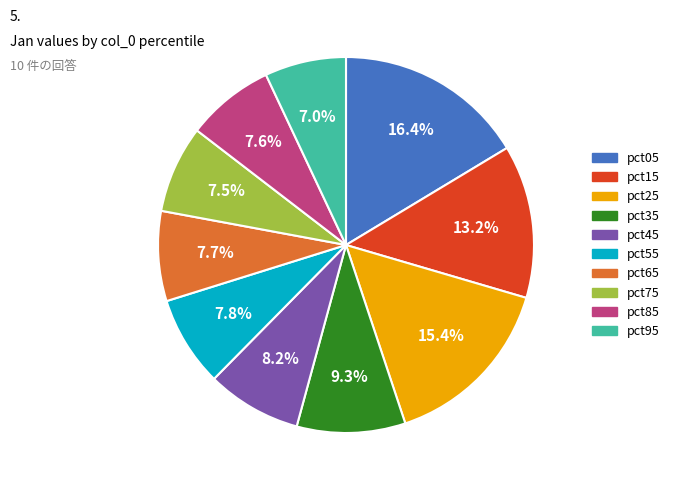

How many slices are in this pie chart?

10